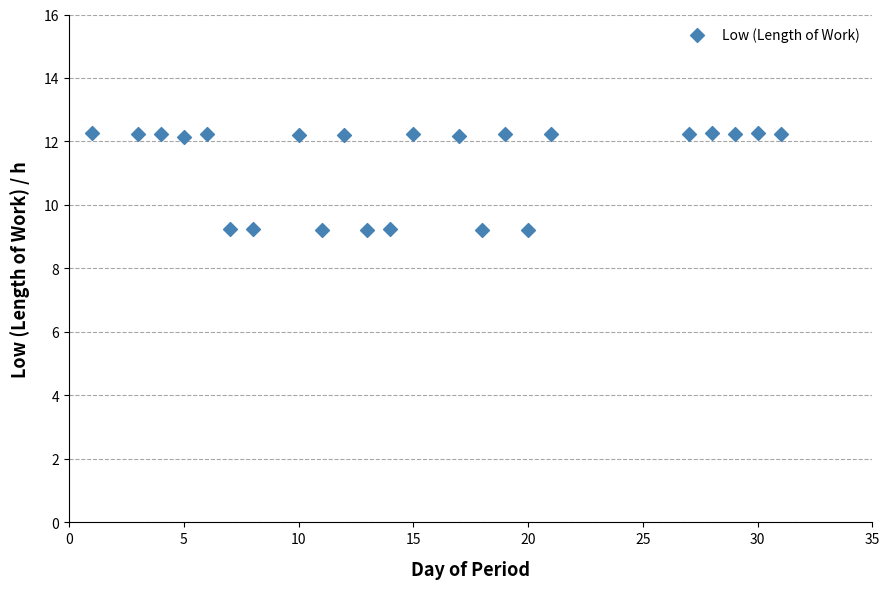

What is the range of Y values (max minus min)?

3.1